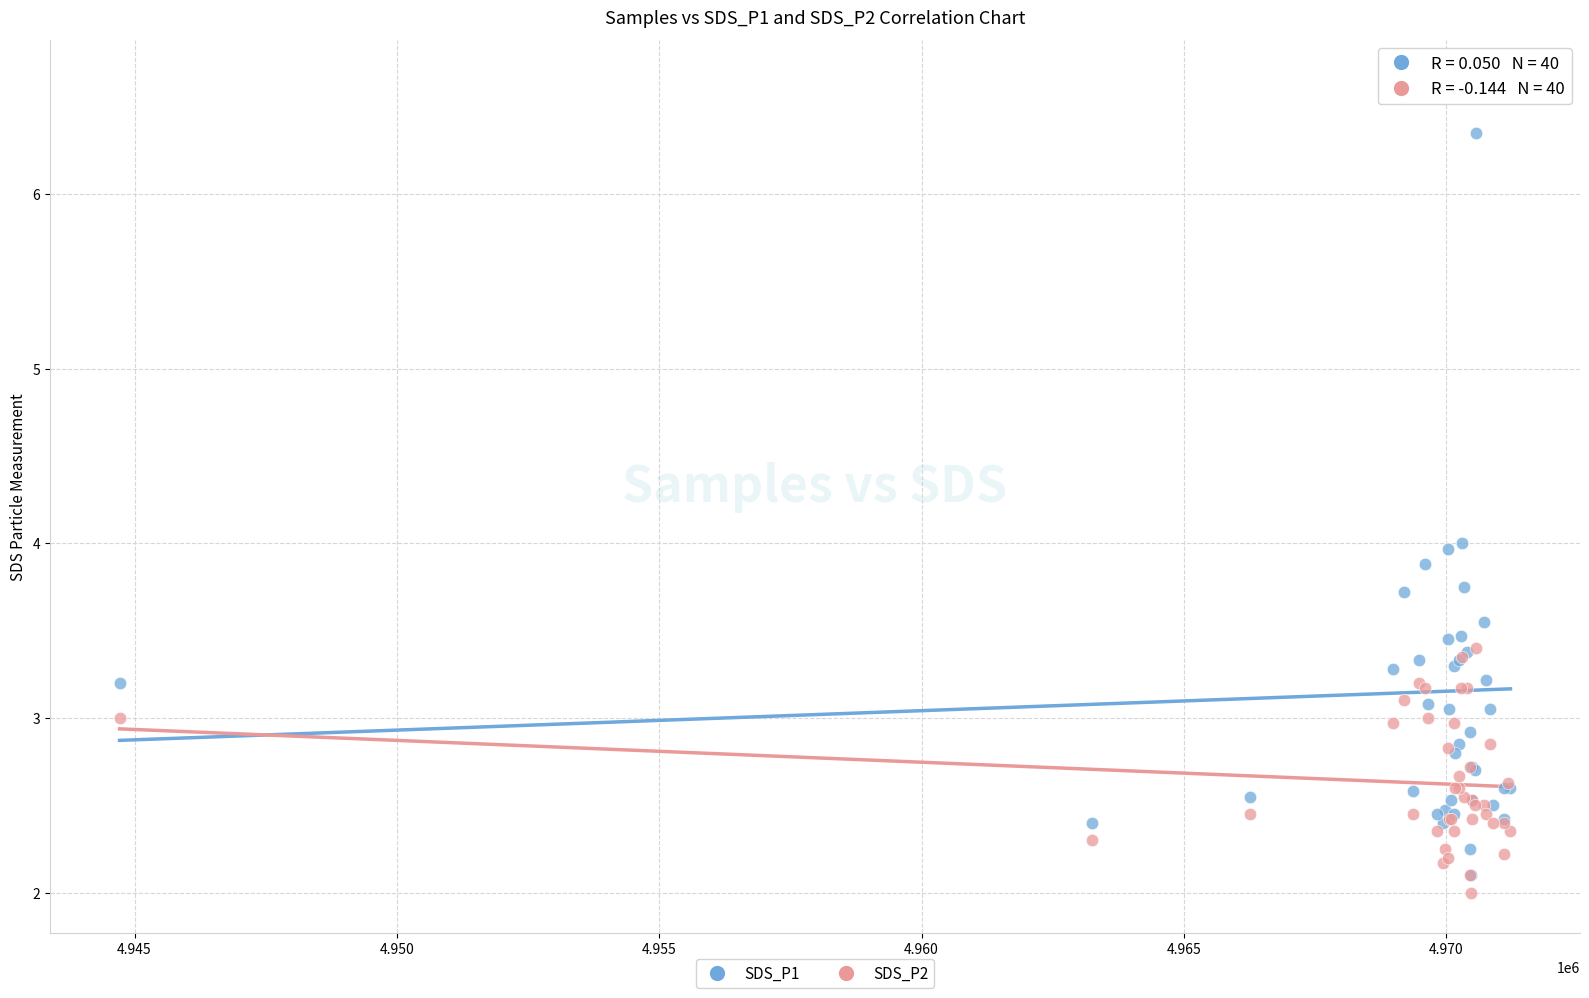

Which series has the largest Y range (max minus min)?

SDS_P1